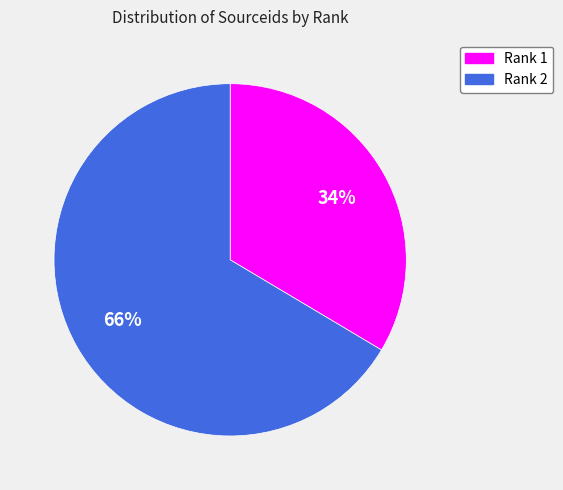

Is there any slice that represents more than half of the pie?

Yes